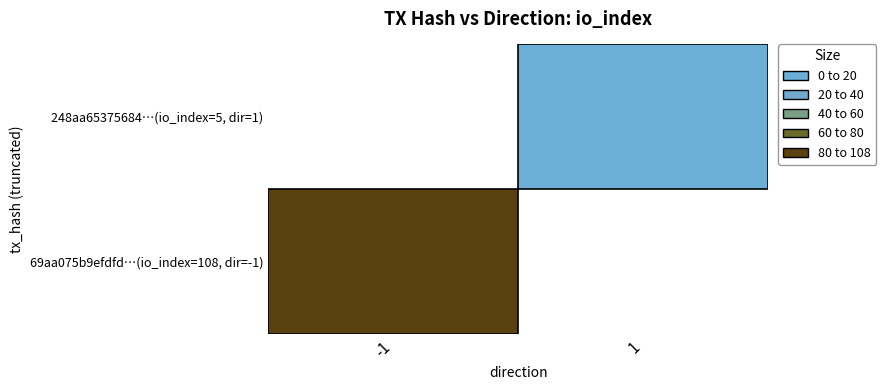

Reading left to right, list all the values displayed in this chart.

69aa075b9efdfd120bf0e37160b06c6f66d9696: direction=-1	io_index=108
248aa65375684805f736de3ac0b5524c194bdce: direction=1	io_index=5